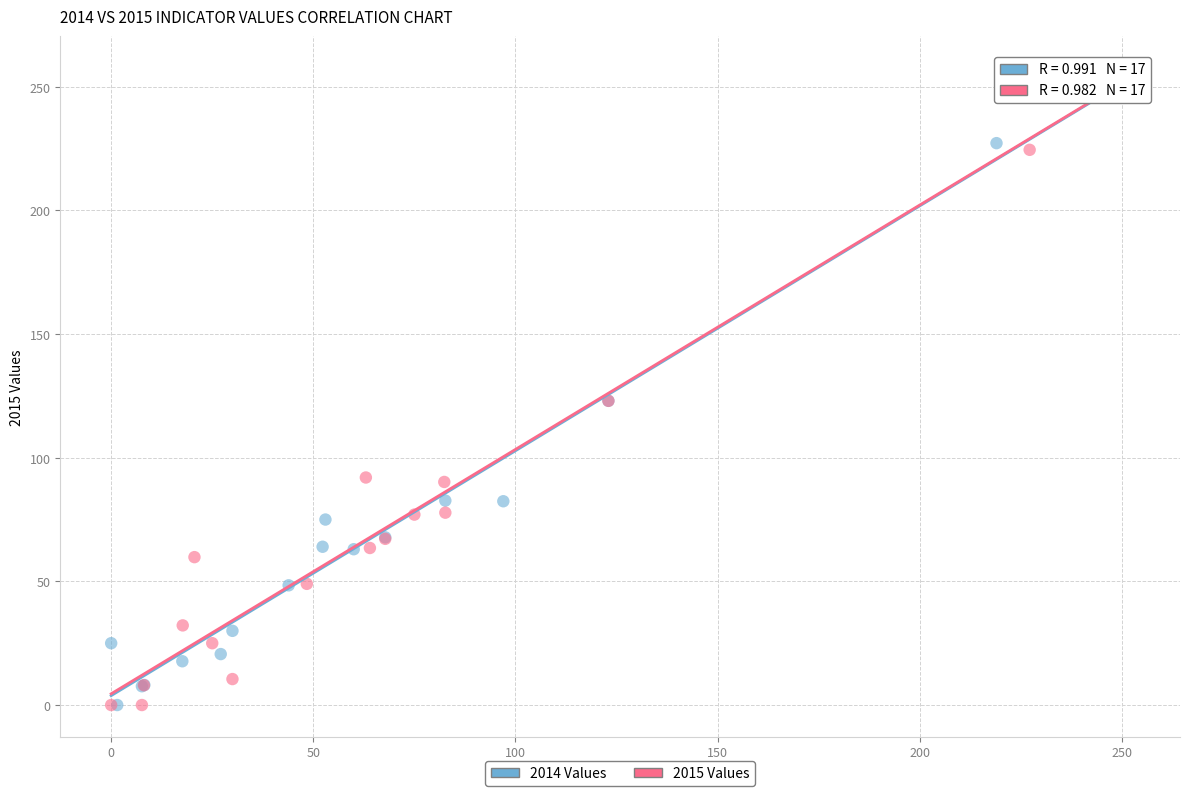

What are all the series names shown in the legend?

2014 Values, 2015 Values